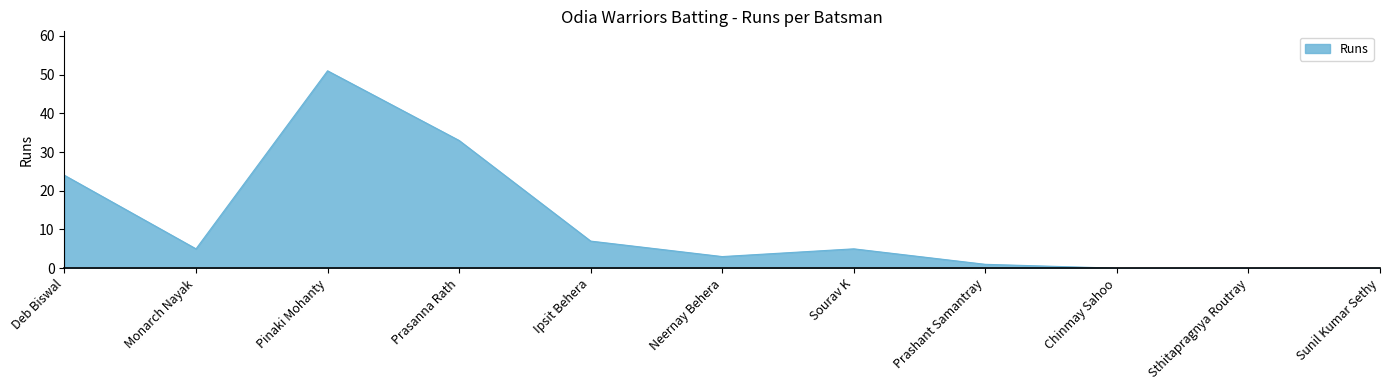

The chart shows a value of 18 at Prasanna Rath. True or false?

False